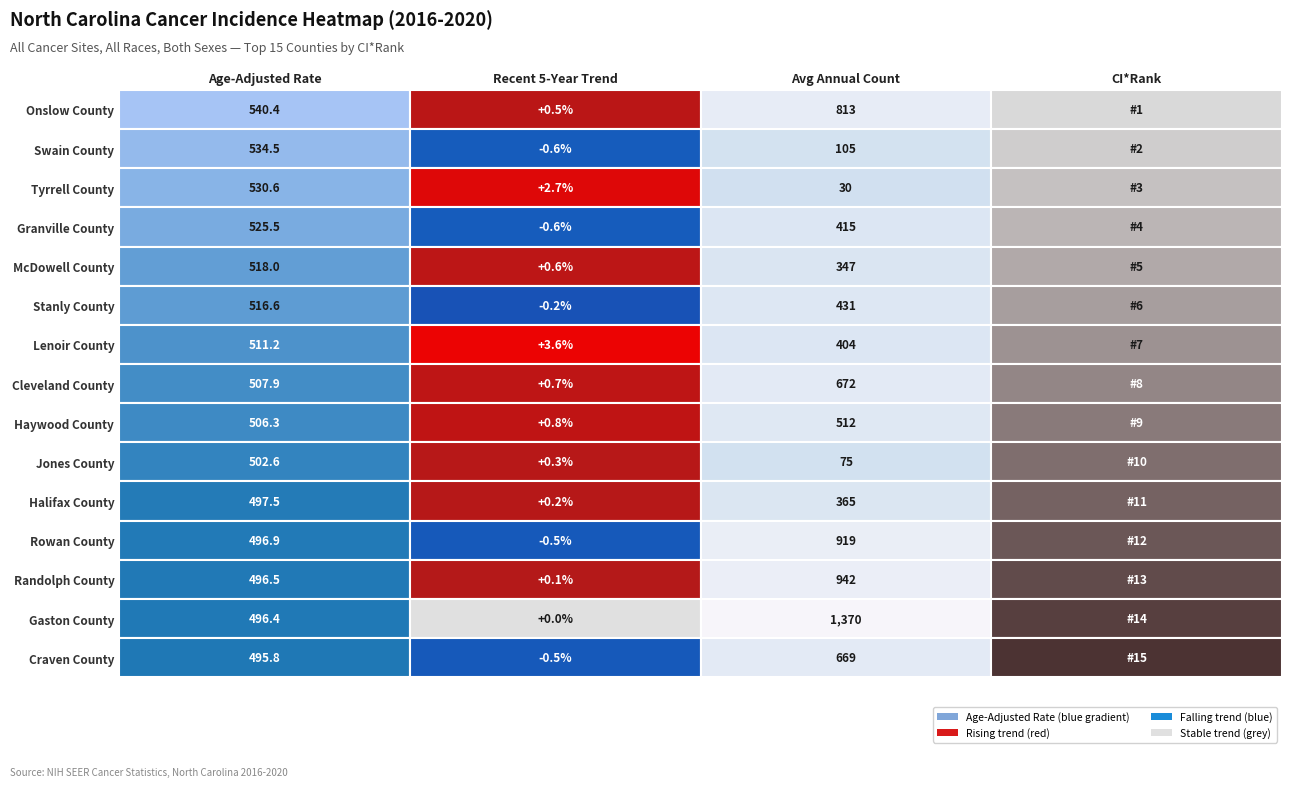

What is the minimum value shown in the chart?

-0.6